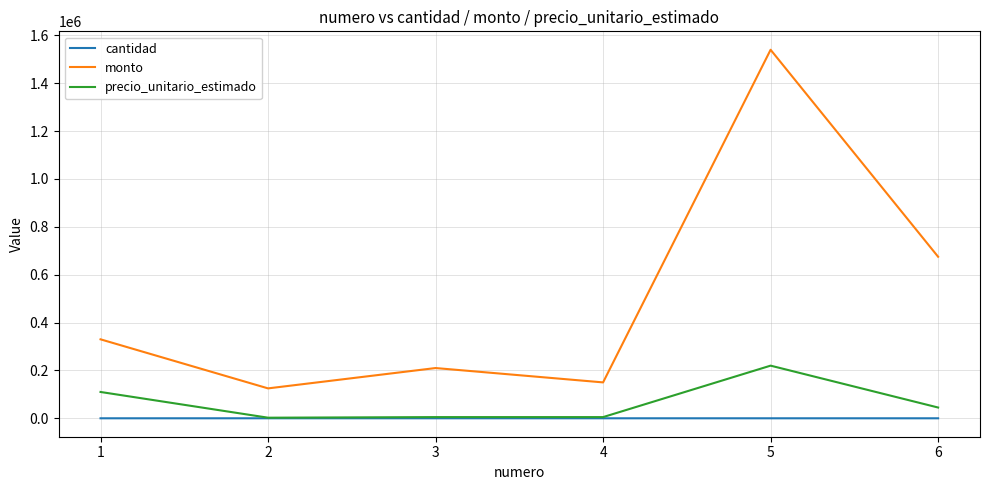

At which category is the sum across all series the highest?

5